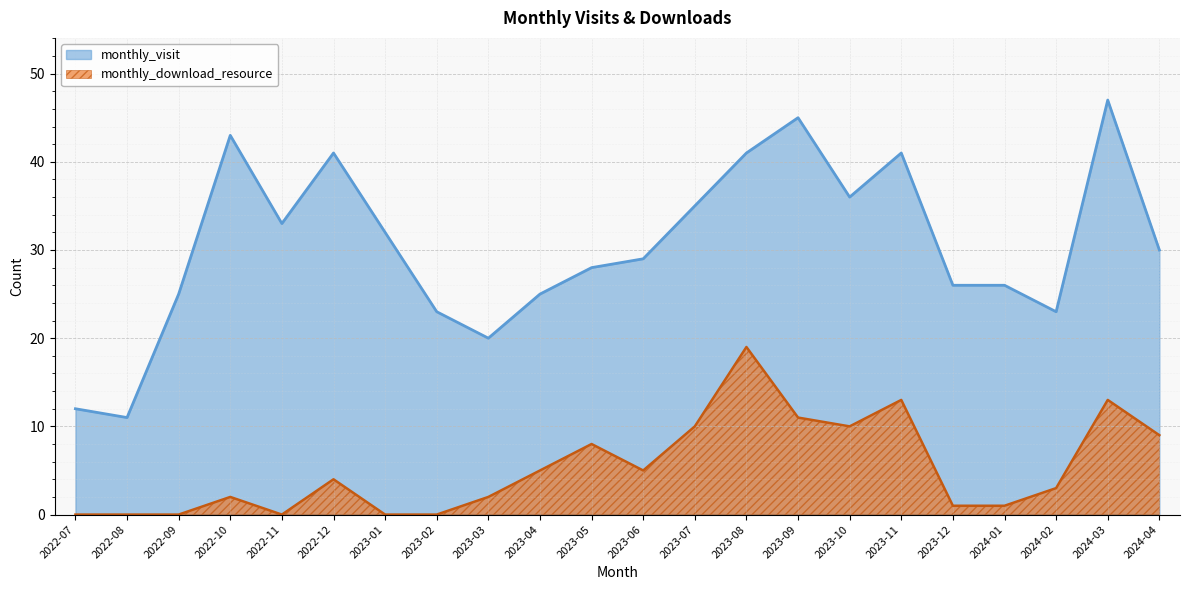

List the series in order of their peak value, highest first.

monthly_visit, monthly_download_resource